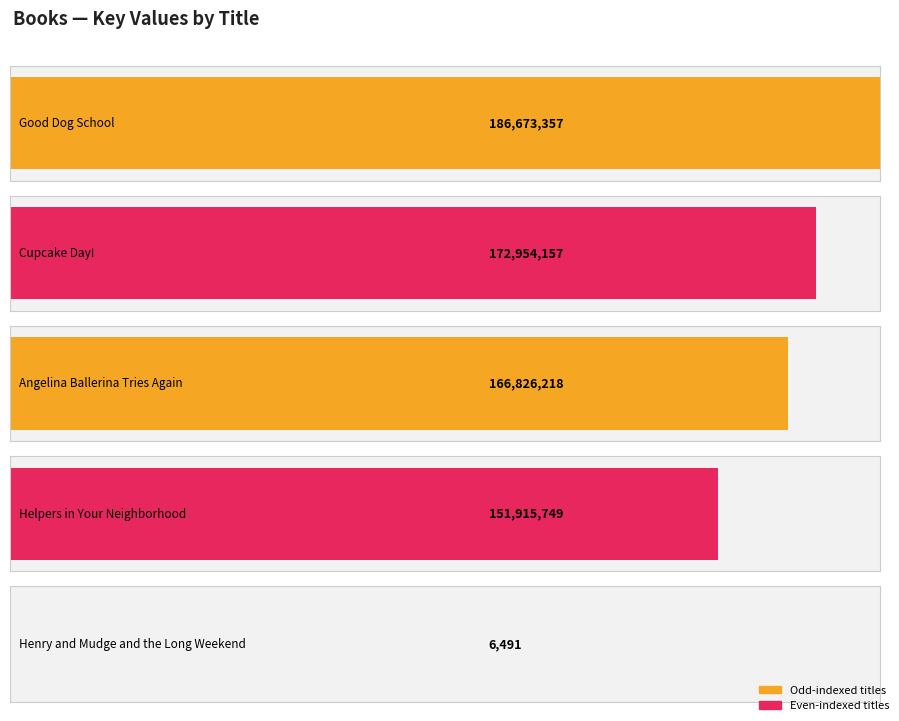

Where is the data nearest to the value 93339924?

Helpers in Your Neighborhood